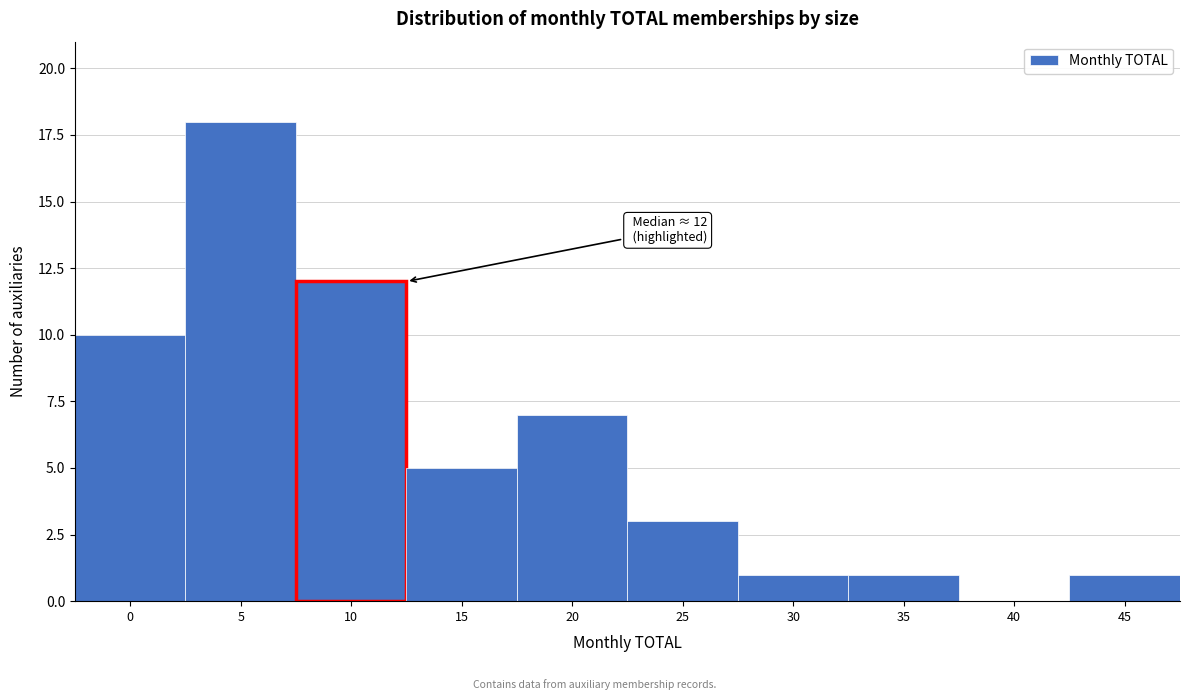

Reading right to left, transcribe all the data shown in this chart.

45=1	40=0	35=1	30=1	25=3	20=7	15=5	10=12	5=18	0=10